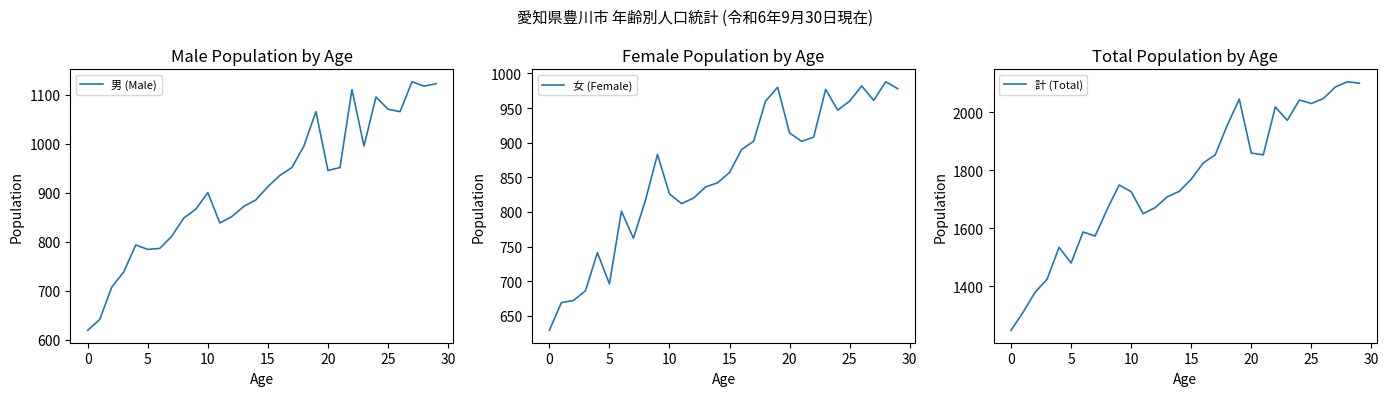

What is the maximum value for 計 (Total)?

2105